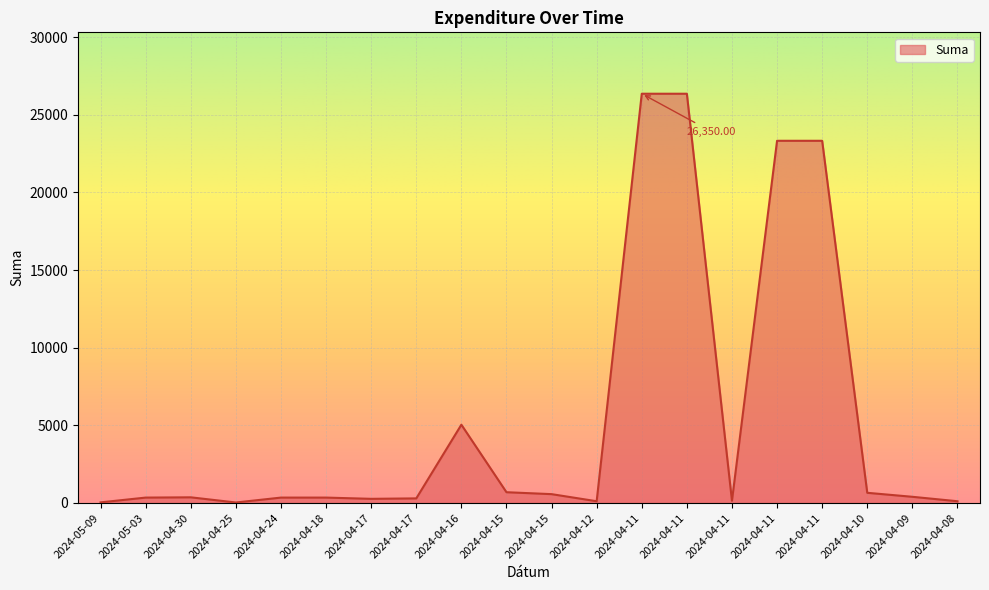

Reading left to right, what are all the values shown in this chart?

40.0	347.9	365.1	32.0	348.0	348.0	267.7	296.2	5040.6	693.8	569.8	112.8	26350.0	26350.0	142.3	23320.0	23320.0	655.9	399.0	112.8